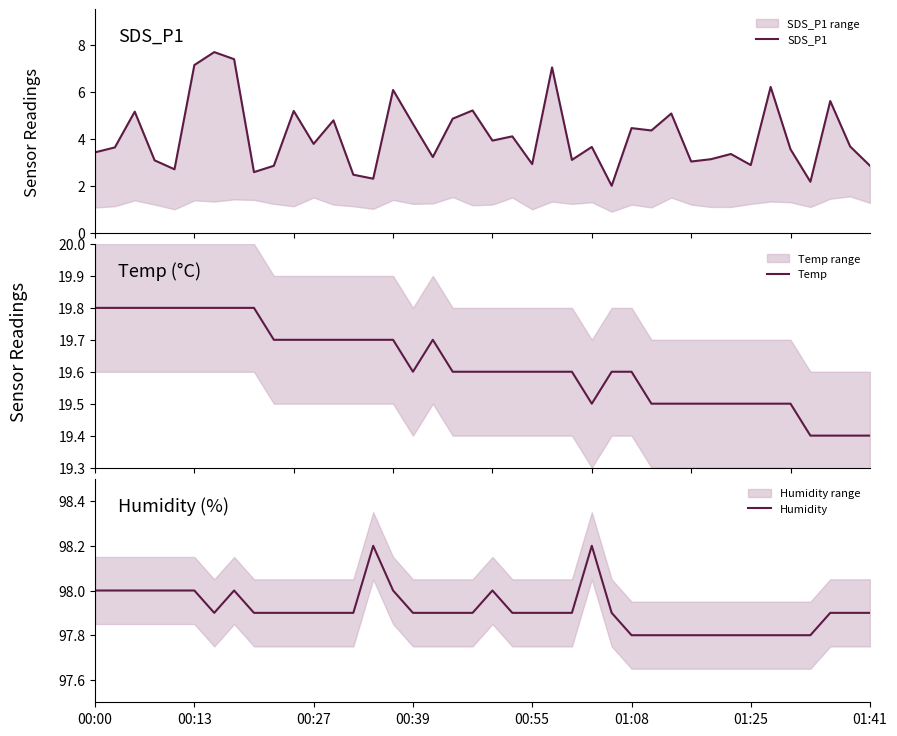

Reading right to left, list all the values displayed in this chart.

SDS_P1: 2.9	3.7	5.6	2.2	3.5	6.2	2.9	3.4	3.1	3.0	5.1	4.3	4.5	2.0	3.6	3.1	7.0	2.9	4.1	3.9	5.2	4.8	3.2	4.6	6.1	2.3	2.5	4.8	3.8	5.2	2.9	2.6	7.4	7.7	7.1	2.7	3.1	5.2	3.6	3.4
Temp: 19.4	19.4	19.4	19.4	19.5	19.5	19.5	19.5	19.5	19.5	19.5	19.5	19.6	19.6	19.5	19.6	19.6	19.6	19.6	19.6	19.6	19.6	19.7	19.6	19.7	19.7	19.7	19.7	19.7	19.7	19.7	19.8	19.8	19.8	19.8	19.8	19.8	19.8	19.8	19.8
Humidity: 97.9	97.9	97.9	97.8	97.8	97.8	97.8	97.8	97.8	97.8	97.8	97.8	97.8	97.9	98.2	97.9	97.9	97.9	97.9	98.0	97.9	97.9	97.9	97.9	98.0	98.2	97.9	97.9	97.9	97.9	97.9	97.9	98.0	97.9	98.0	98.0	98.0	98.0	98.0	98.0